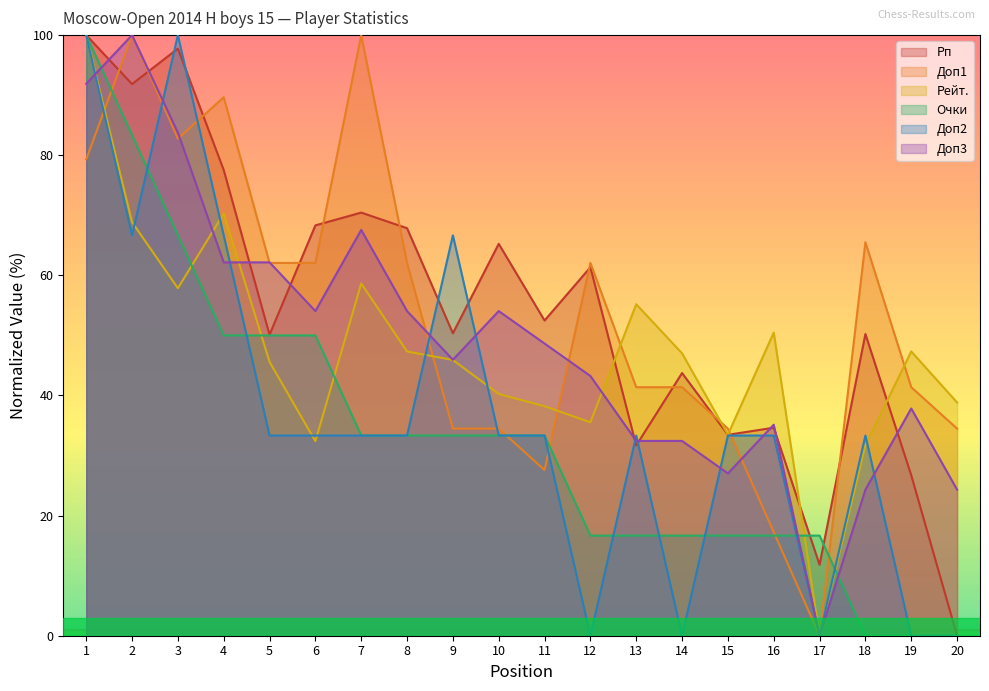

Is it true that Очки equals 29.4 at 3?

False